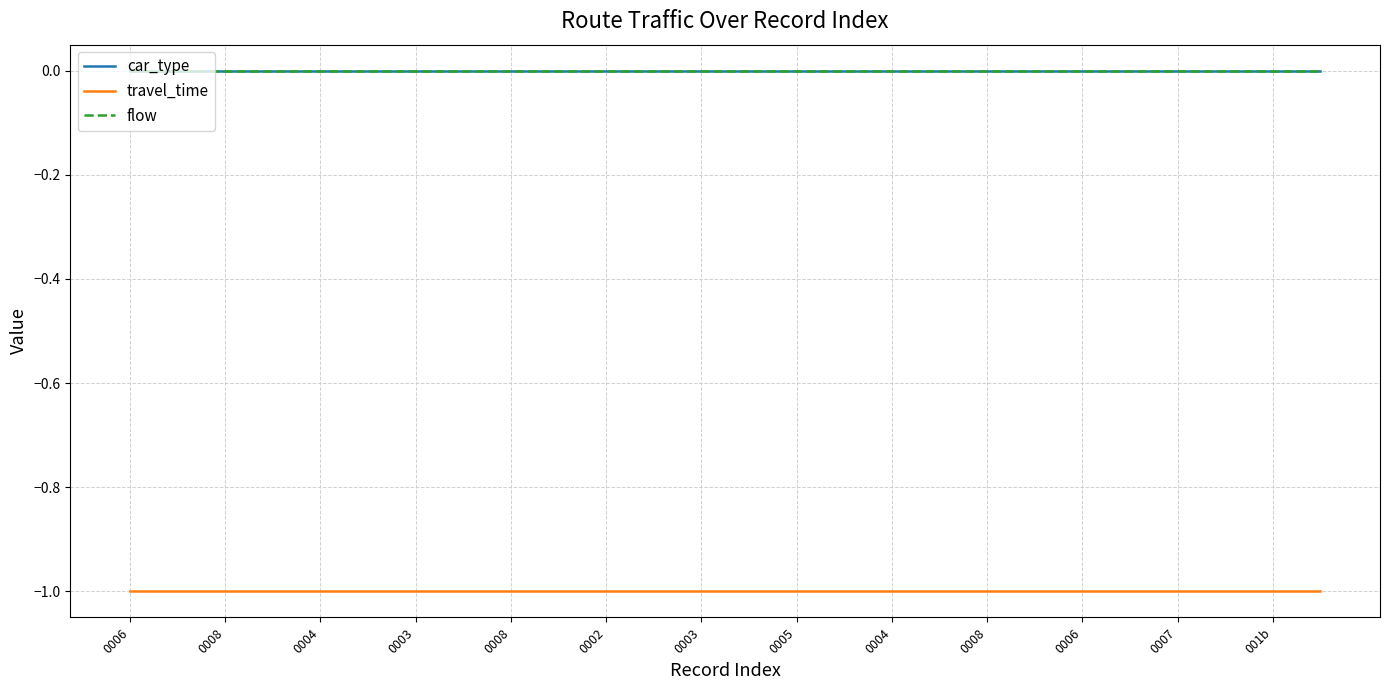

How many lines are shown in the chart?

3